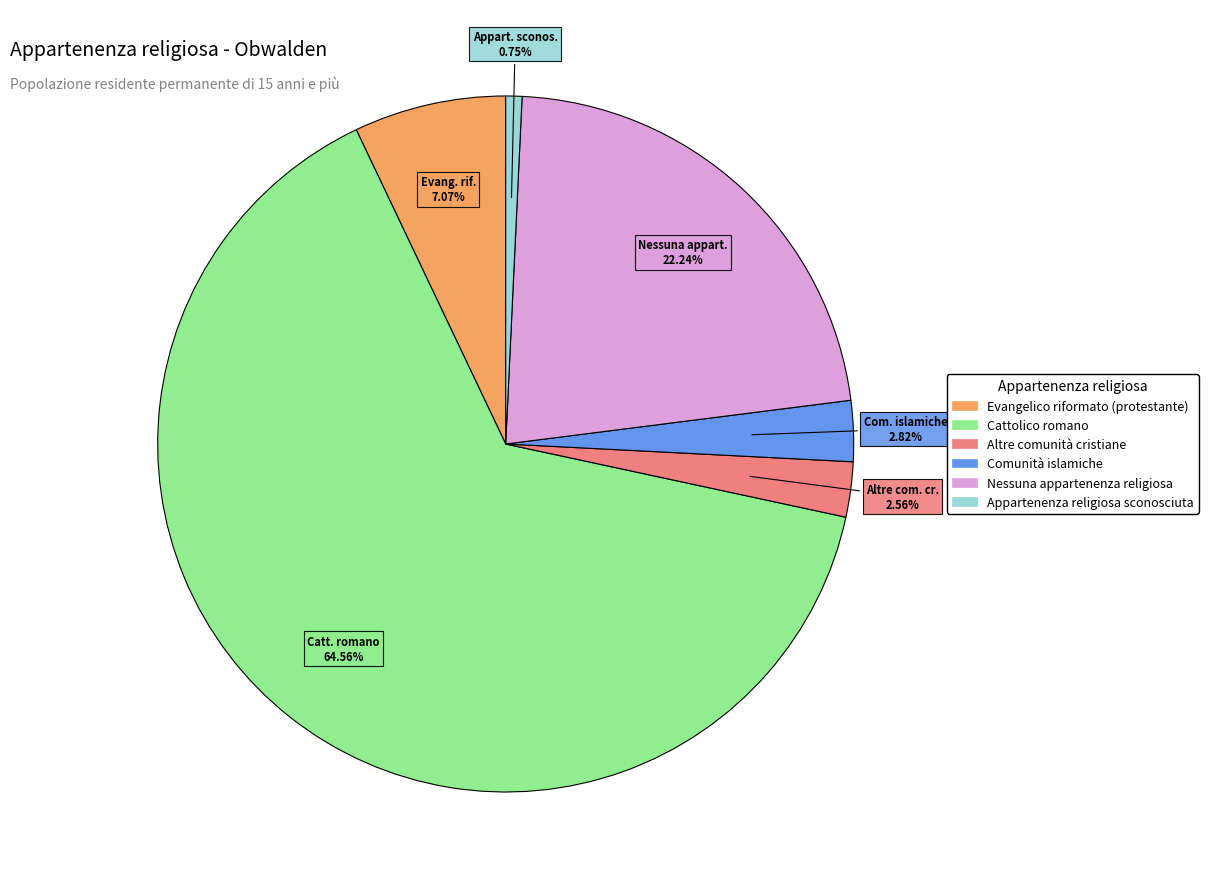

To the nearest percent, what is the average slice percentage?

17%